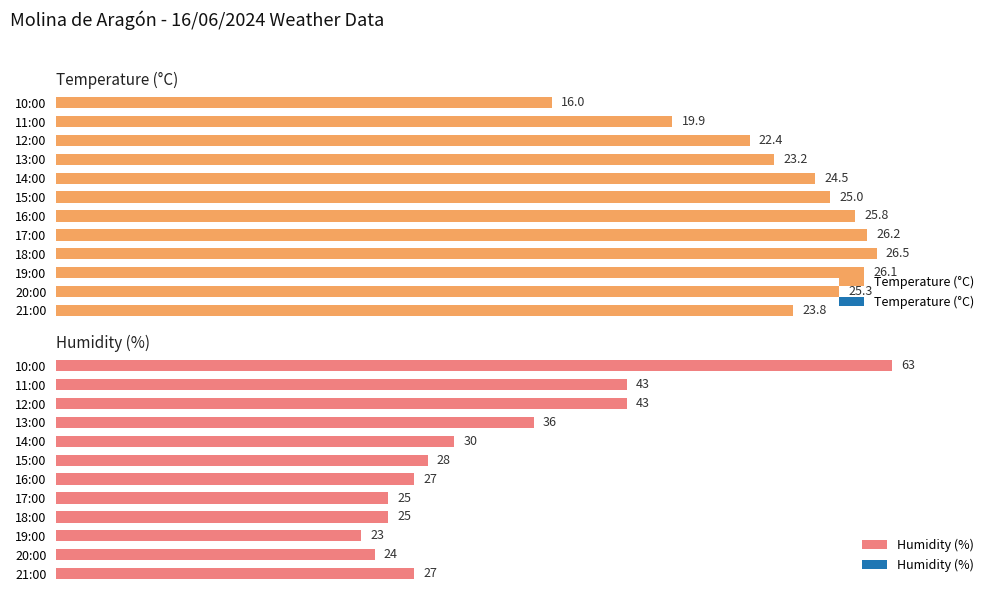

Which series has the largest total across all categories?

Humidity (%)